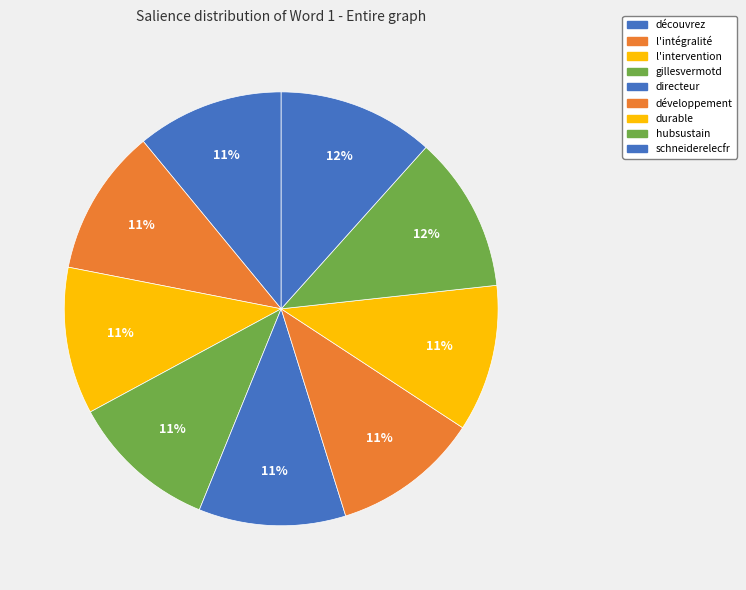

How many segments does this pie chart have?

9